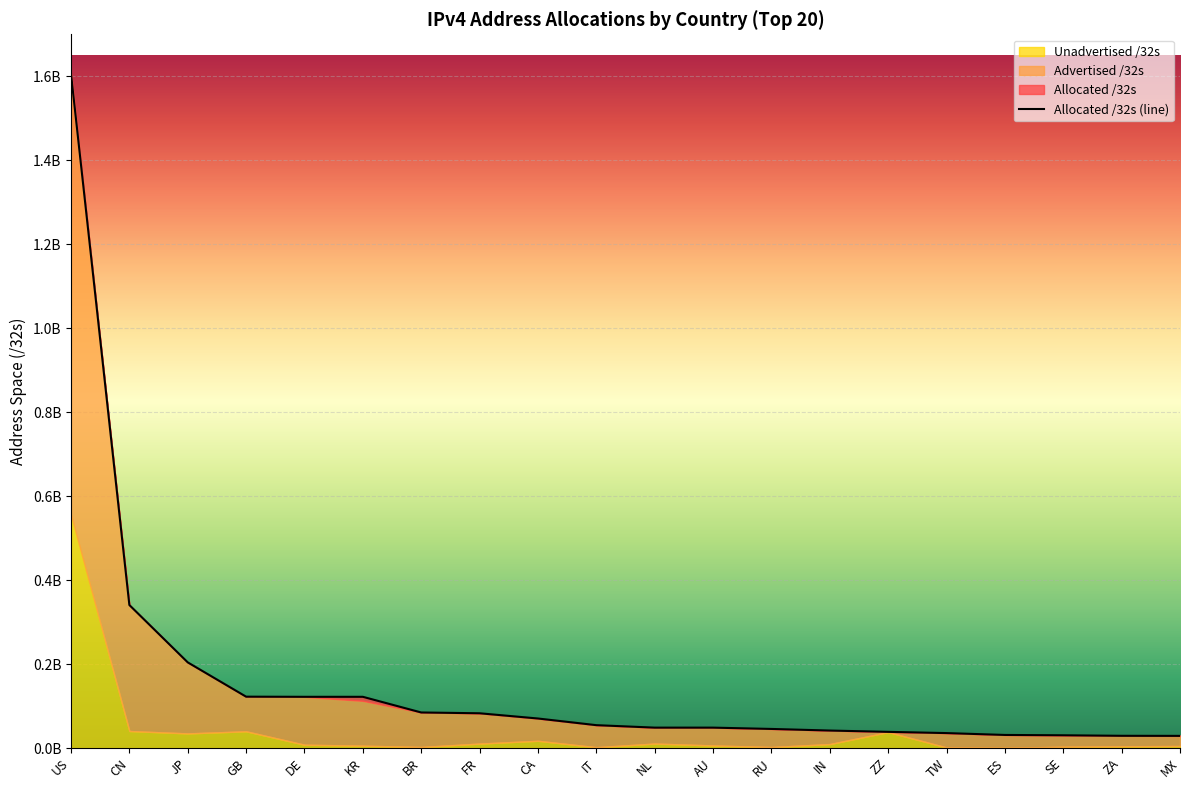

Rank the series at IT from lowest to highest value.

Unadvertised /32s, Advertised /32s, Allocated /32s